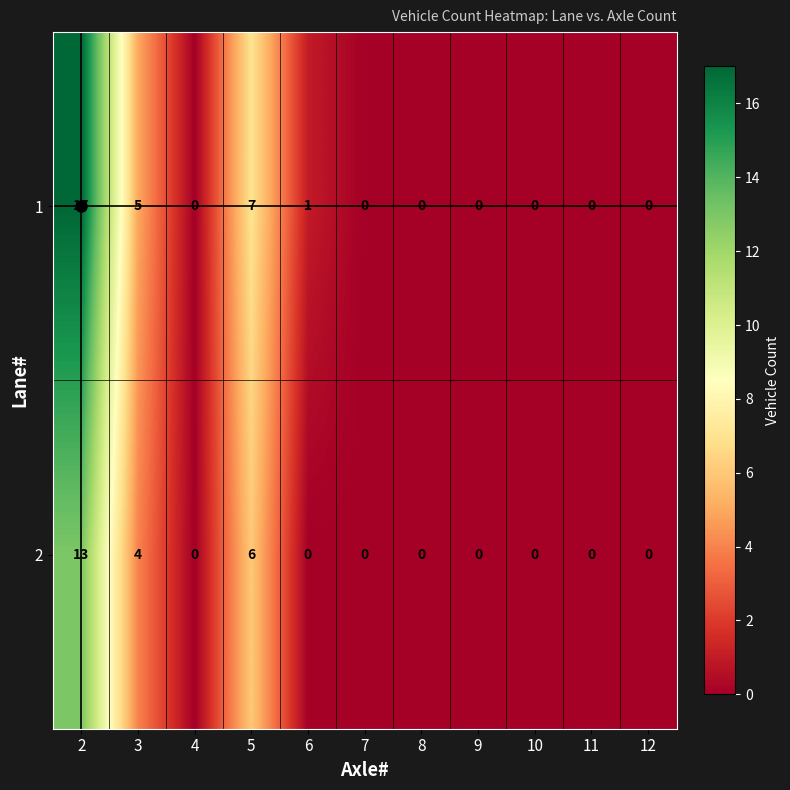

Rank the series by their maximum value, from highest to lowest.

1, 2